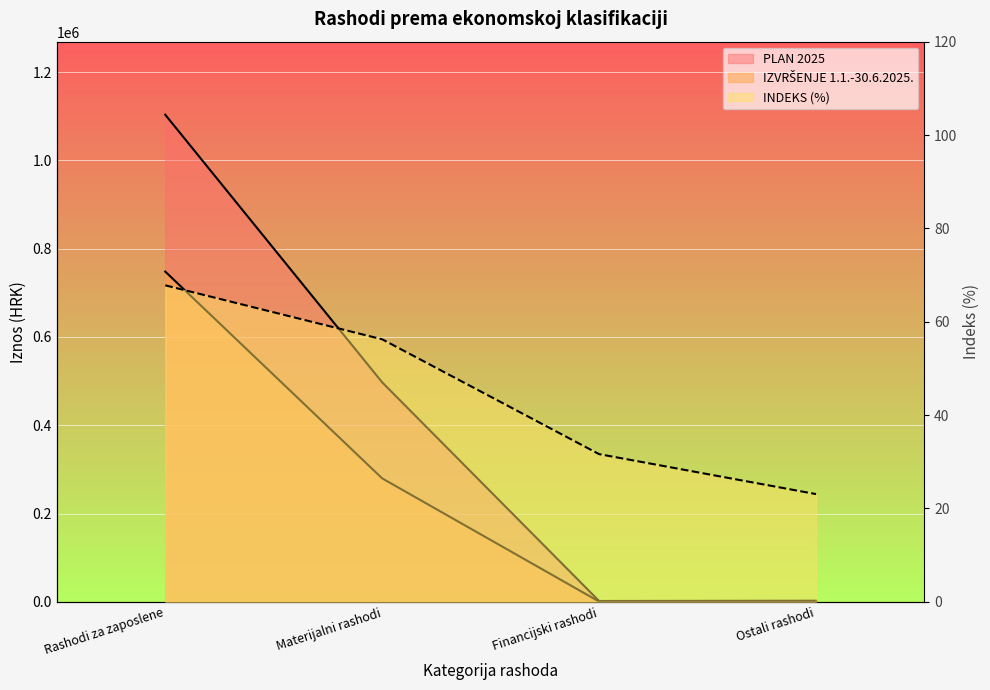

Is the value of PLAN 2025 at Rashodi za zaposlene greater than the value of INDEKS at Financijski rashodi?

Yes